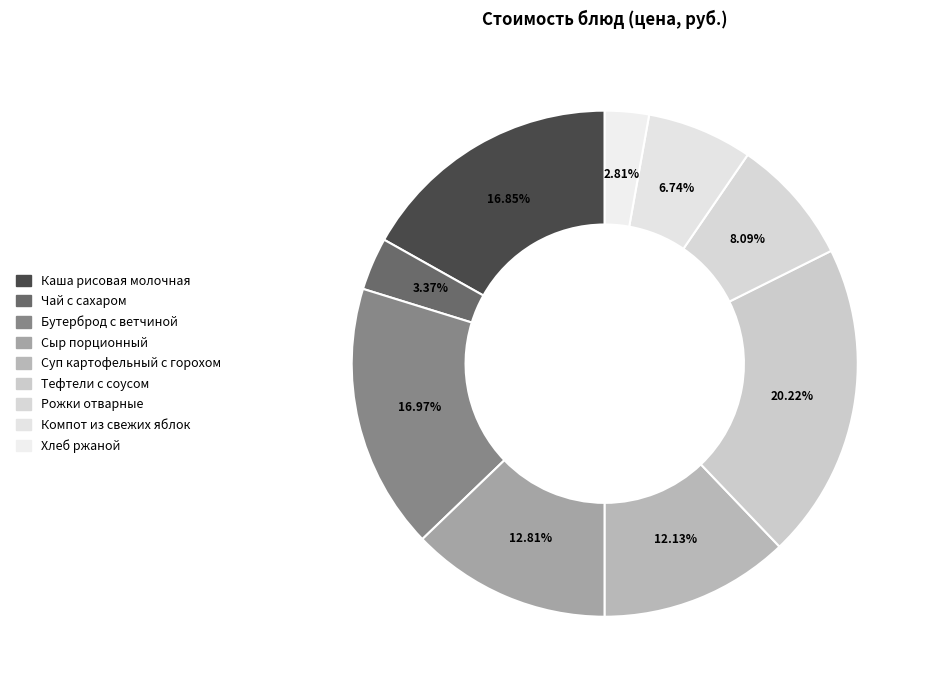

What is the smallest slice in the pie chart?

Хлеб ржаной